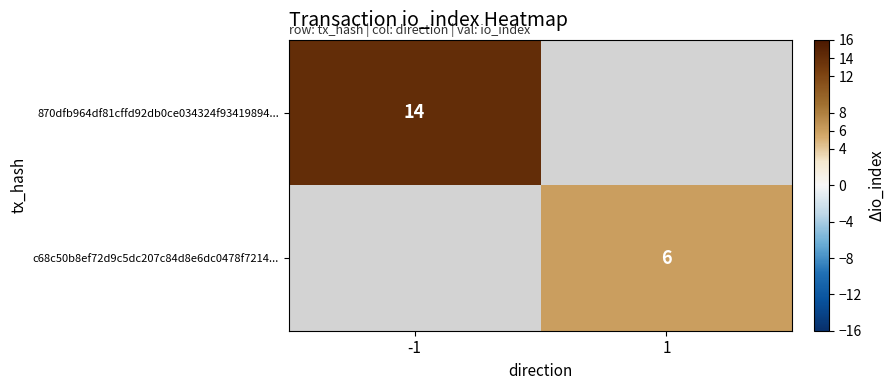

The value of 870dfb964df81cffd92db0ce034324f93419894... at -1 is 20. True or false?

False